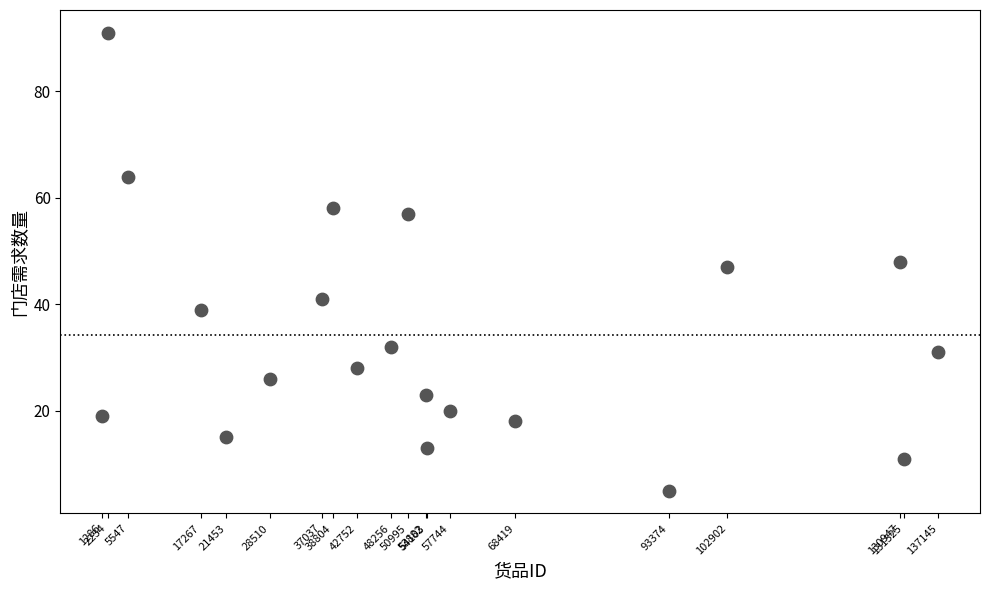

What is the range of Y values (max minus min)?

86